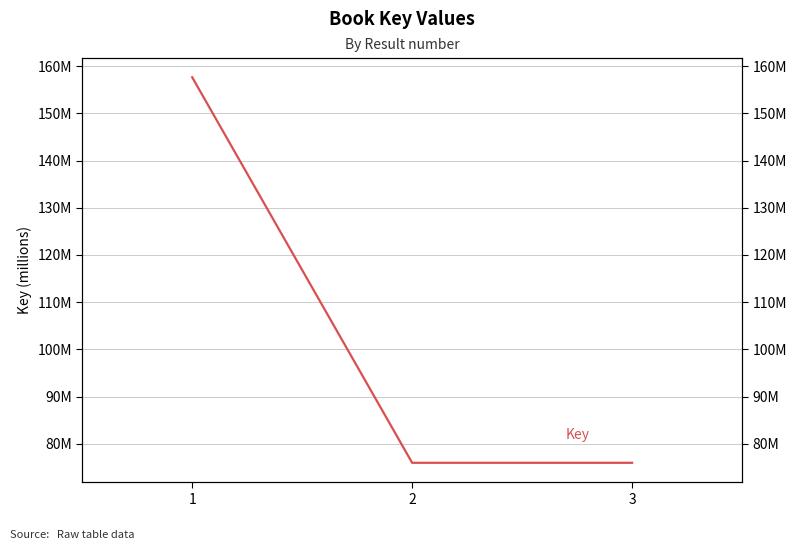

Reading right to left, extract all data points from this chart.

75978944	75976884	157632992